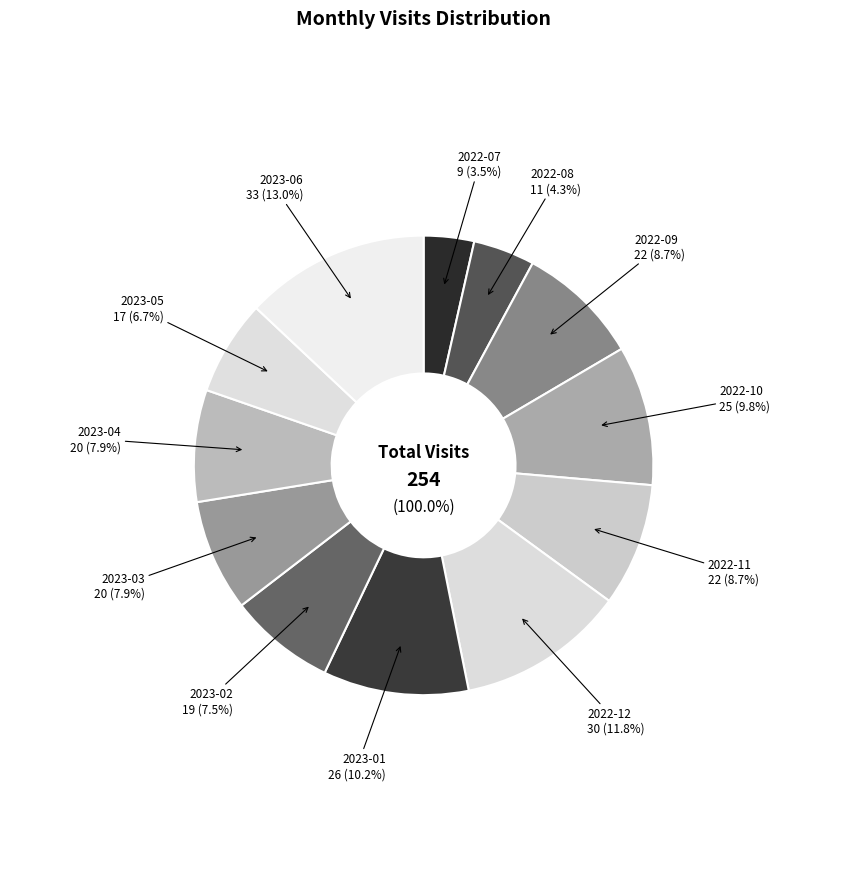

What percentage is the 2023-01 slice, to the nearest percent?

10%